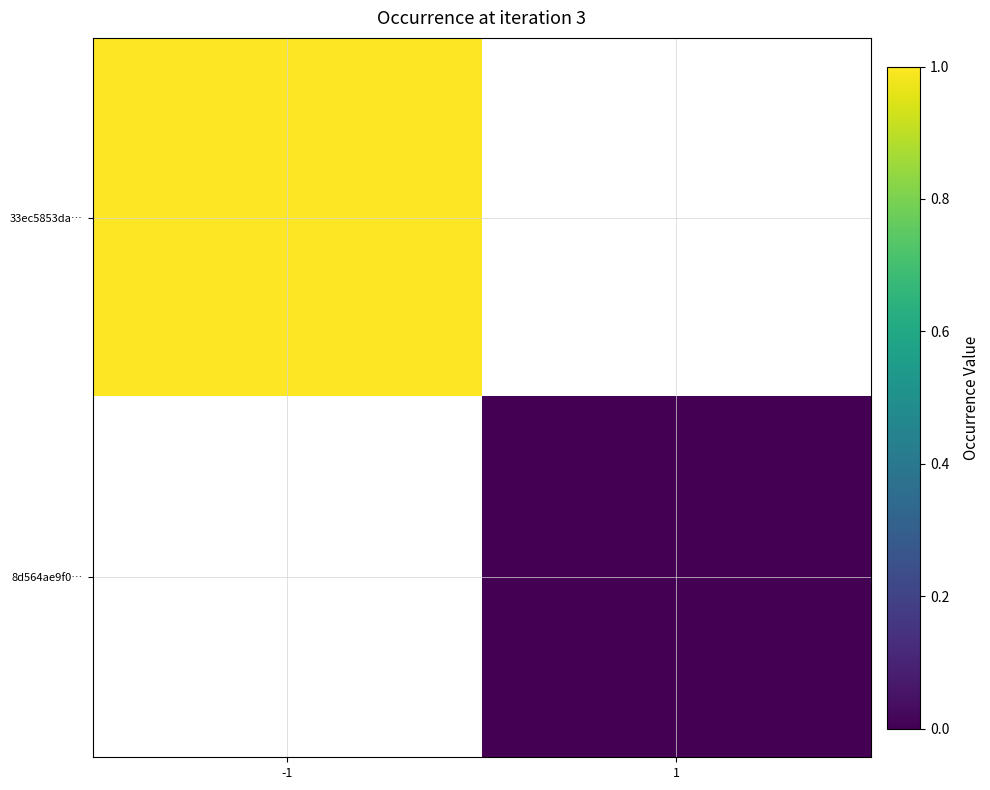

What is the maximum value shown in the chart?

1.0